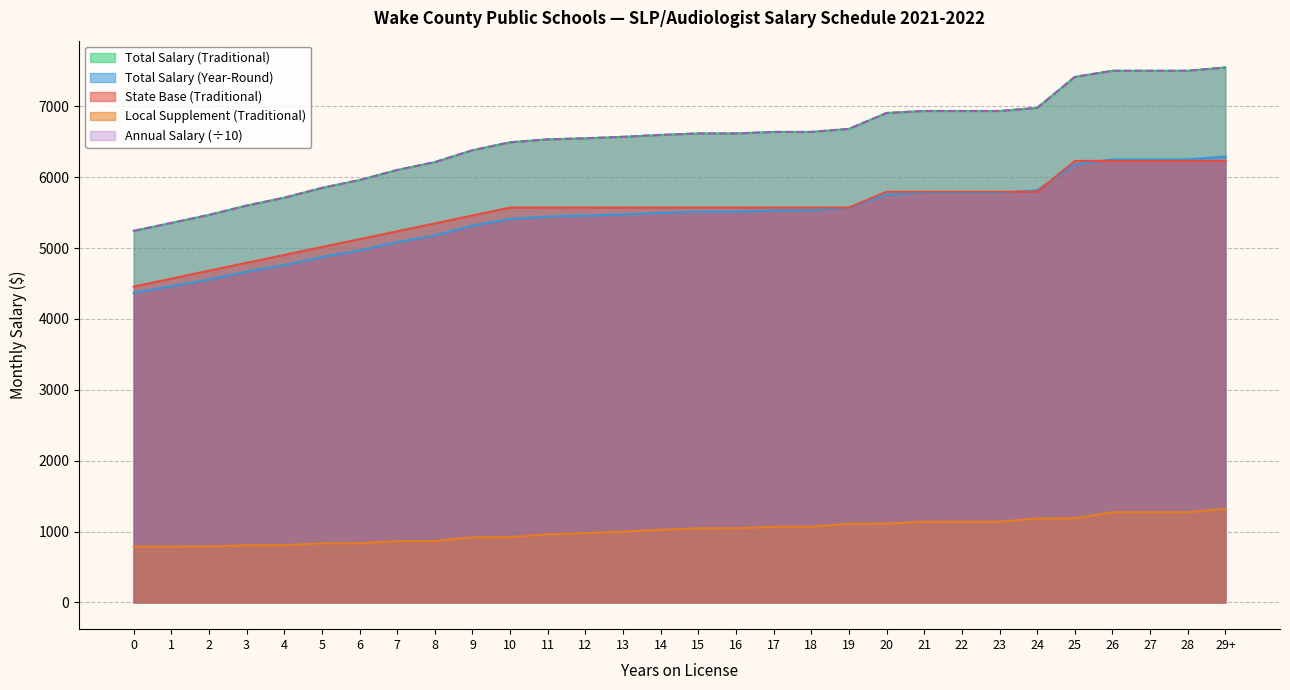

What is the sum of the State Base (Traditional) values at 26 and 28?

12460.0